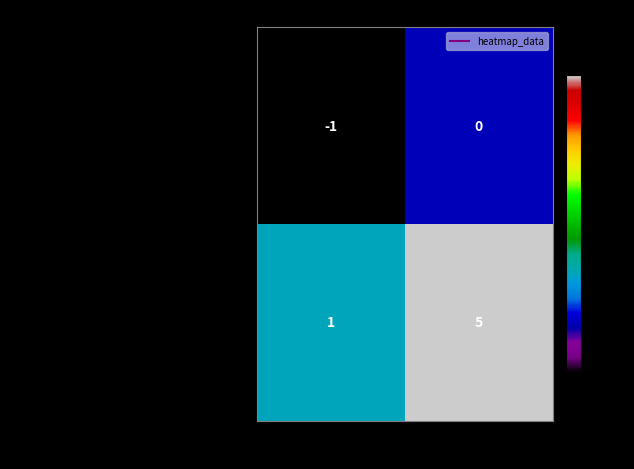

Is it true that a47bf57e3df7d20d480735e95dc35869f73fd8a… equals 1 at direction?

True